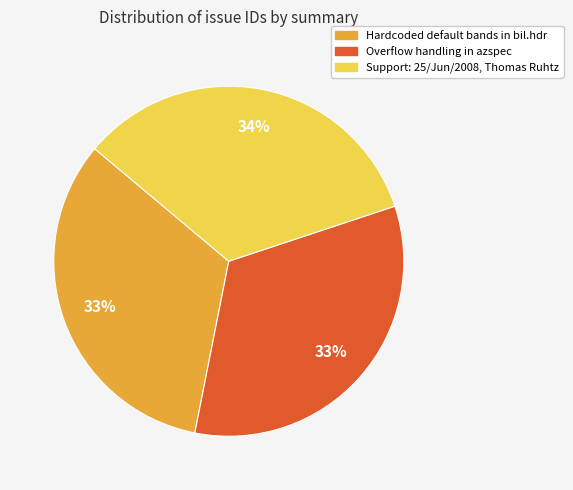

The Hardcoded default bands in bil.hdr slice represents 39% of the pie. True or false?

False